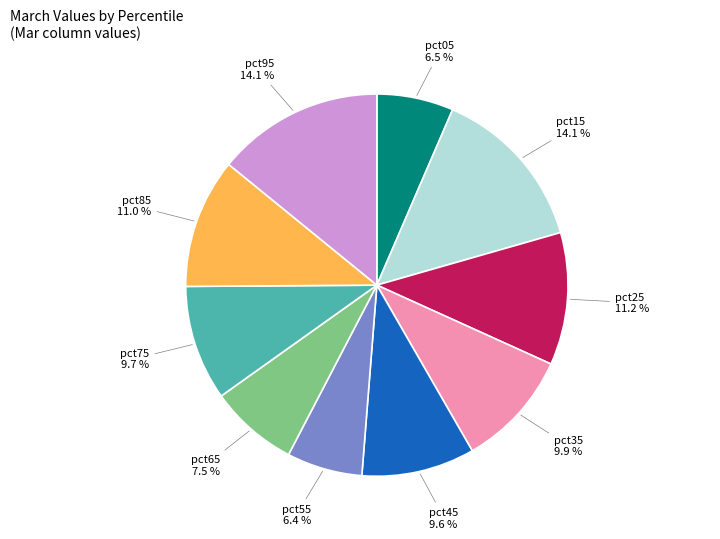

The pct25 slice represents 11% of the pie. True or false?

True